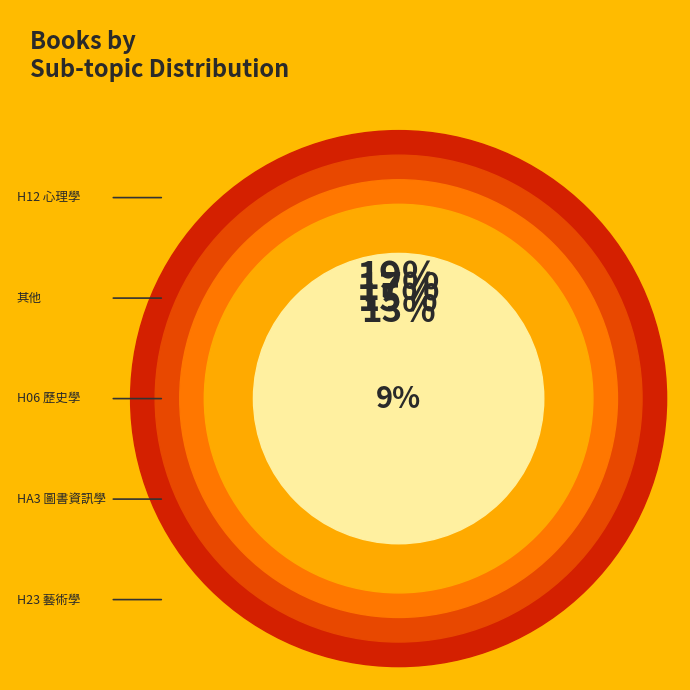

Does H23 藝術學 account for over 50% of the chart?

No